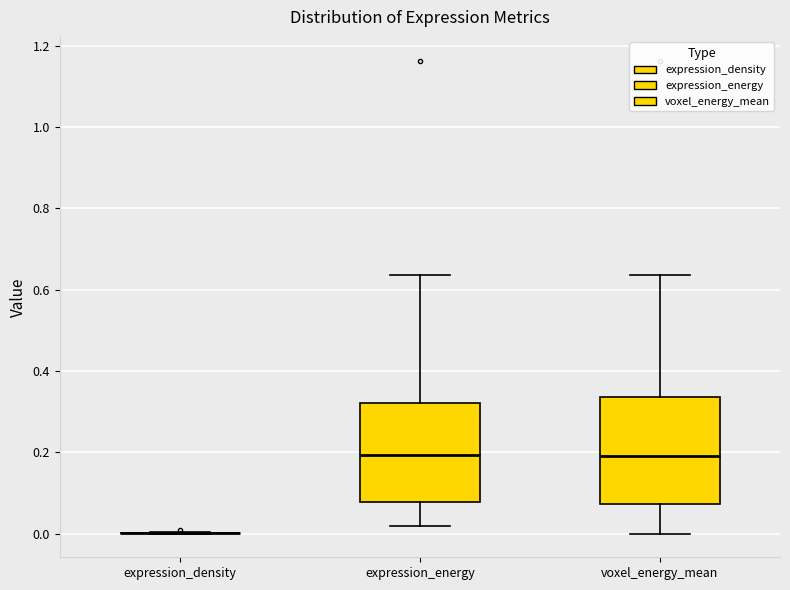

Where is the upper edge of the box for expression_energy on the y-axis? The values are not printed on the chart, so give them approximately, as read against the axis.

0.32